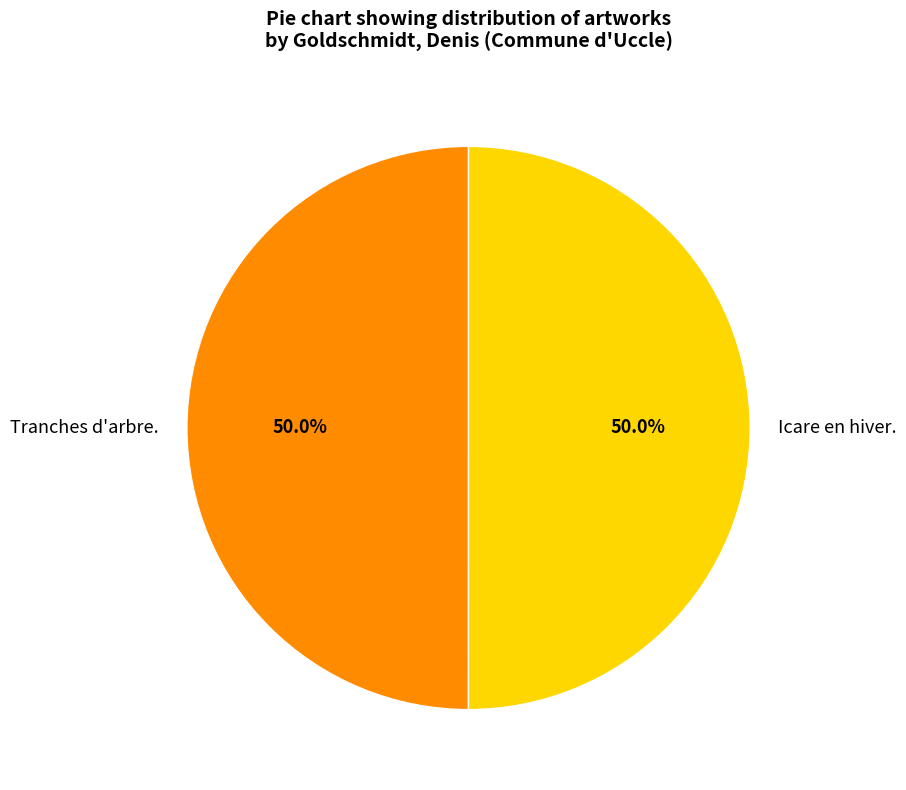

How much of the chart is everything except Tranches d'arbre.?

50.0%